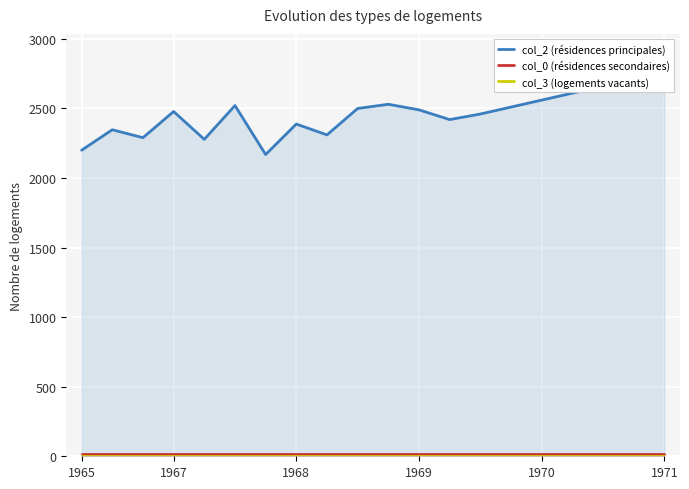

Is the value of col_0 (résidences secondaires) at 14 greater than the value of col_2 (résidences principales) at 1970?

No